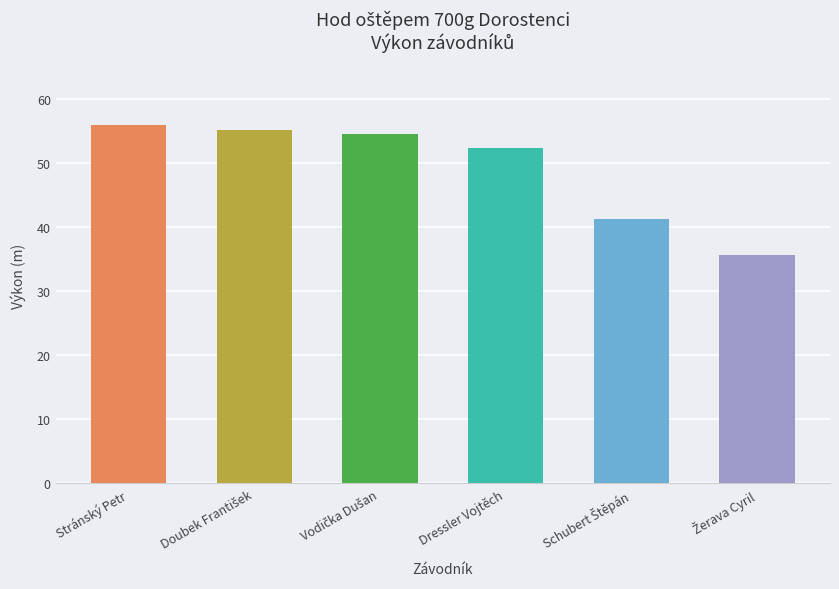

What is the average value?

49.2